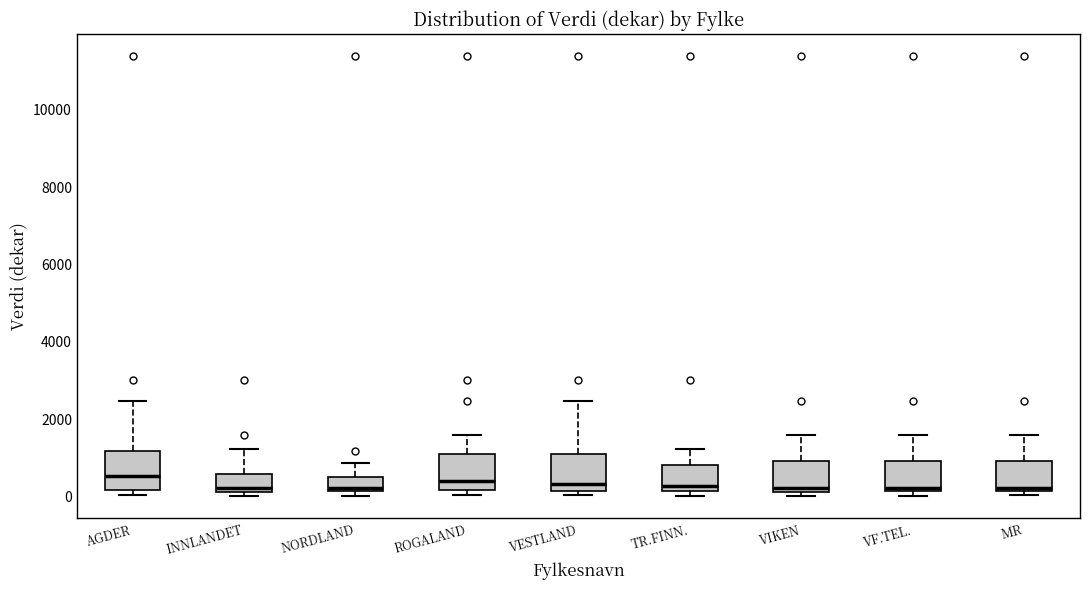

Reading left to right, read every box against the y-axis: the position of its median line, the range the box covers, and the ends of its whiskers. The values are not printed on the chart, so give them approximately, as read against the axis.

AGDER: median 600, box 200 to 1200, whiskers 0 to 2400
INNLANDET: median 200 (just above the box's lower edge), box 200 to 600, whiskers 0 to 1200
NORDLAND: median 200 (just above the box's lower edge), box 200 to 400, whiskers 0 to 800
ROGALAND: median 400, box 200 to 1000, whiskers 0 to 1600
VESTLAND: median 400, box 200 to 1000, whiskers 0 to 2400
TR.FINN.: median 200 (just above the box's lower edge), box 200 to 800, whiskers 0 to 1200
VIKEN: median 200 (just above the box's lower edge), box 200 to 1000, whiskers 0 to 1600
VF.TEL.: median 200 (just above the box's lower edge), box 200 to 1000, whiskers 0 to 1600
MR: median 200 (just above the box's lower edge), box 200 to 1000, whiskers 0 to 1600